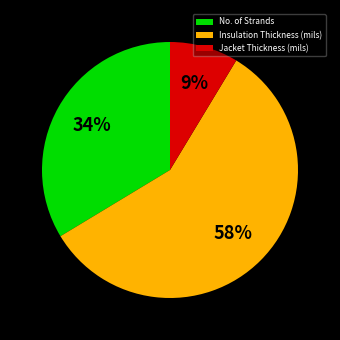

Rank the categories by value from lowest to highest.

Jacket Thickness (mils), No. of Strands, Insulation Thickness (mils)